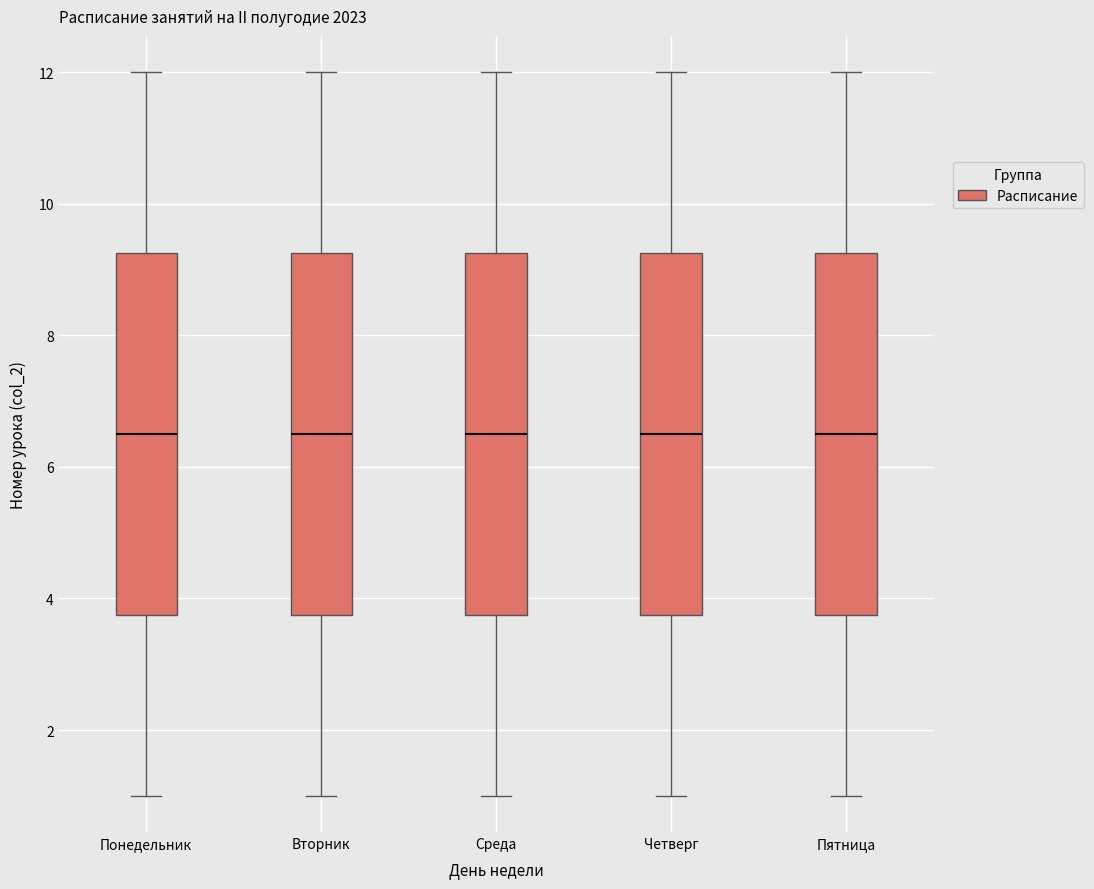

Reading left to right, read every box against the y-axis: the position of its median line, the range the box covers, and the ends of its whiskers. The values are not printed on the chart, so give them approximately, as read against the axis.

Понедельник: median 6.6, box 3.8 to 9.2, whiskers 1.0 to 12.0
Вторник: median 6.6, box 3.8 to 9.2, whiskers 1.0 to 12.0
Среда: median 6.6, box 3.8 to 9.2, whiskers 1.0 to 12.0
Четверг: median 6.6, box 3.8 to 9.2, whiskers 1.0 to 12.0
Пятница: median 6.6, box 3.8 to 9.2, whiskers 1.0 to 12.0